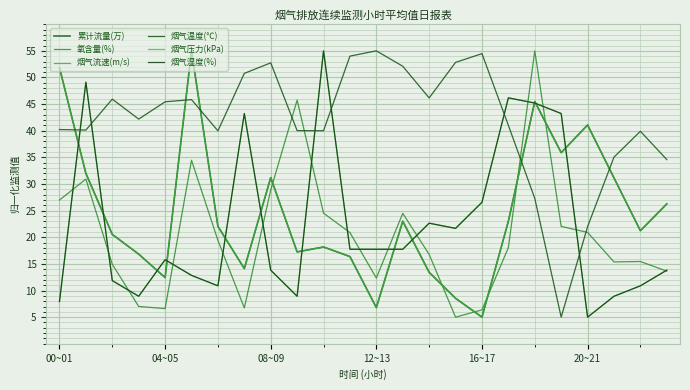

Is this an area chart (filled region under the line)?

No